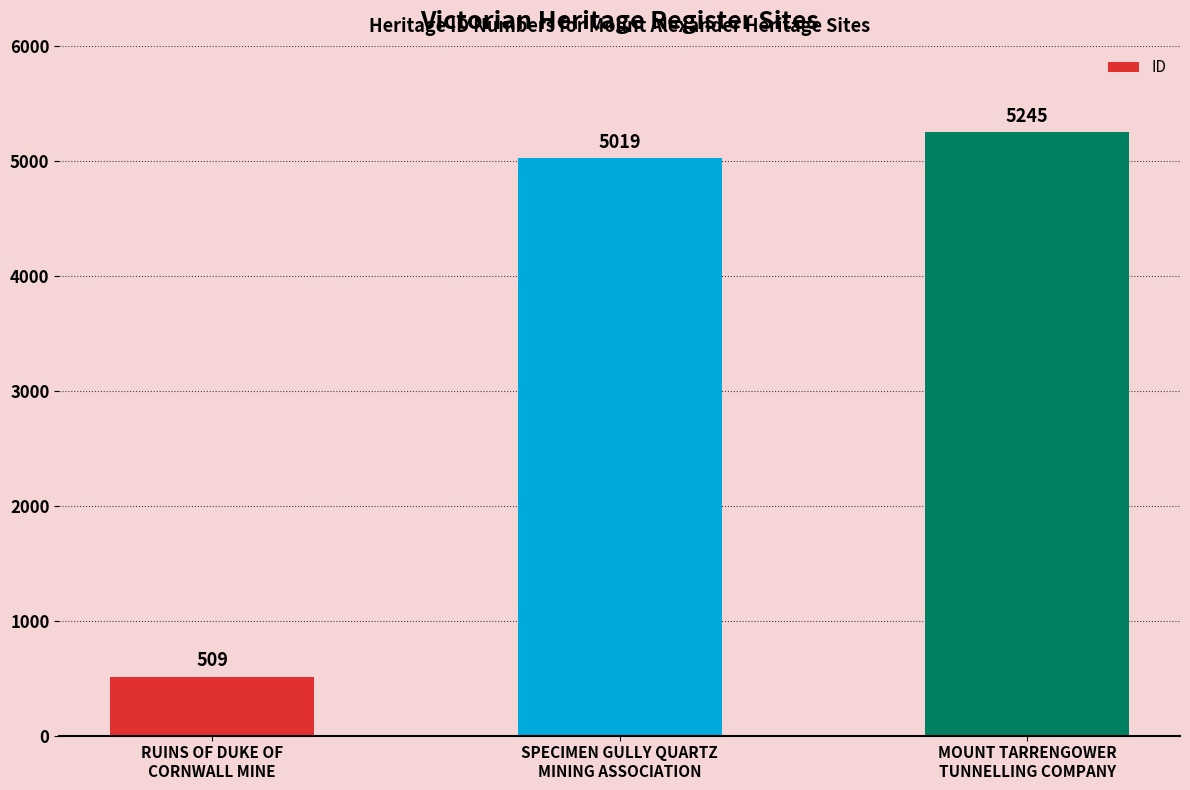

List the labels in order of value, largest first.

MOUNT TARRENGOWER
TUNNELLING COMPANY, SPECIMEN GULLY QUARTZ
MINING ASSOCIATION, RUINS OF DUKE OF
CORNWALL MINE